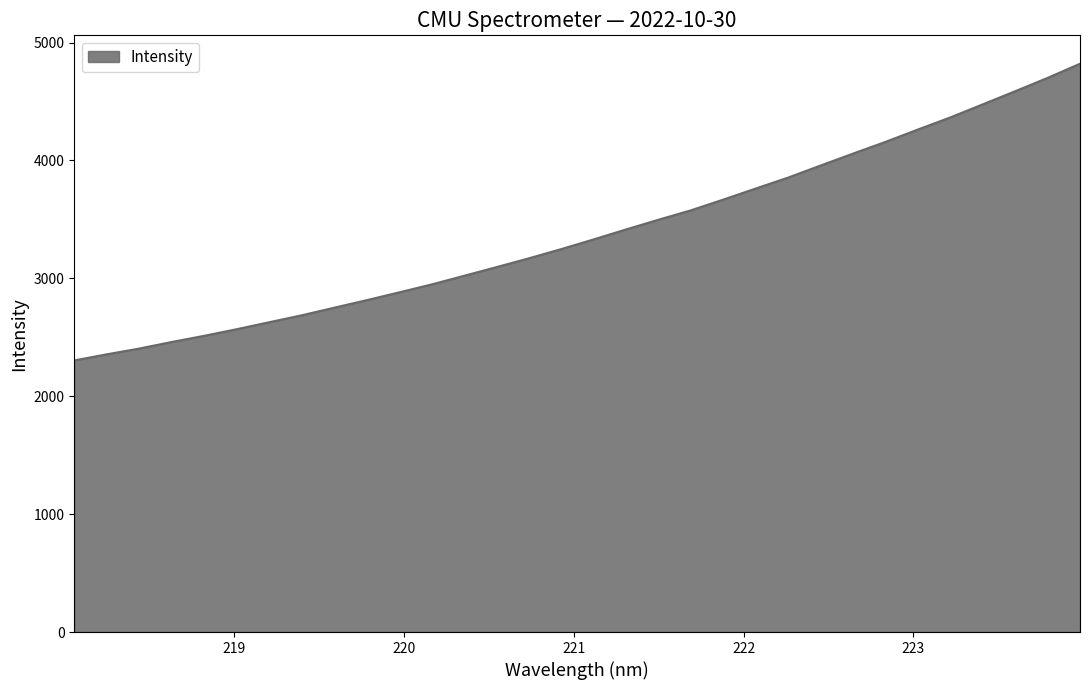

How many values exceed 3330?

16